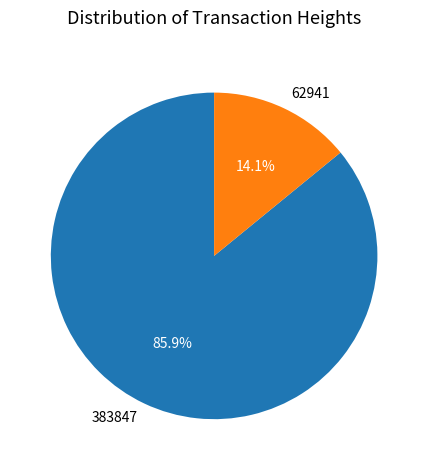

To the nearest percent, what is the average slice percentage?

50%